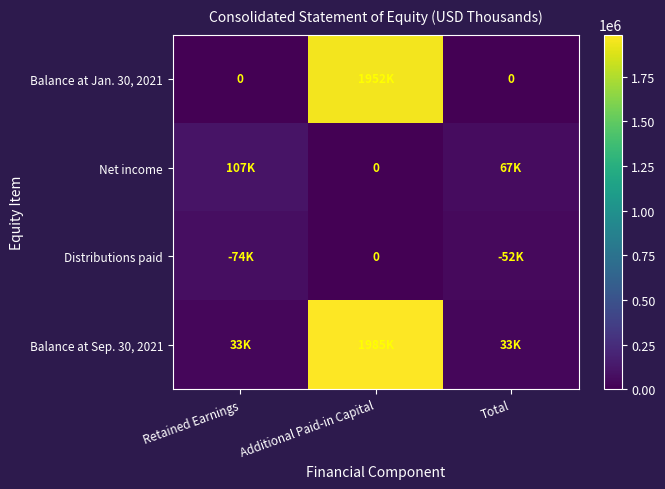

What is the total value across all series at Total?

151630